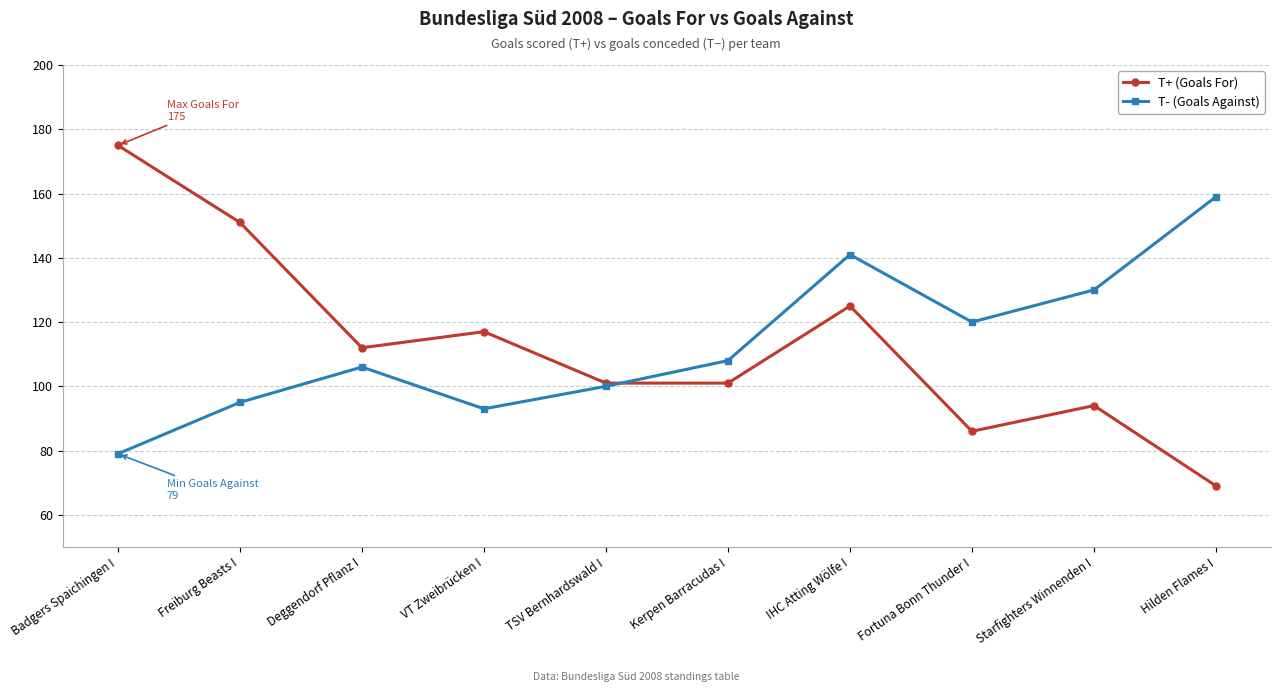

True or false: T- (Goals Against) and T+ (Goals For) cross at least once.

True